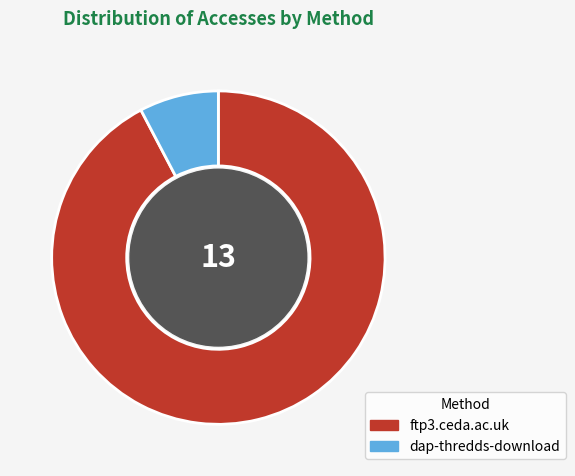

Do ftp3.ceda.ac.uk and dap-thredds-download together represent more than half of the pie?

Yes